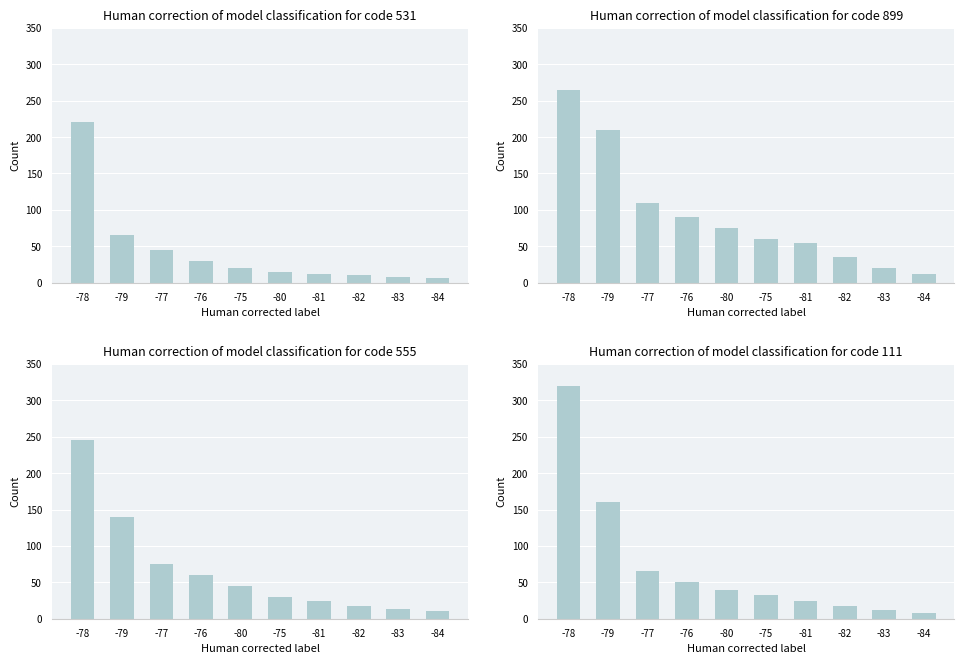

What is the change in value from -79 to -84?

-152